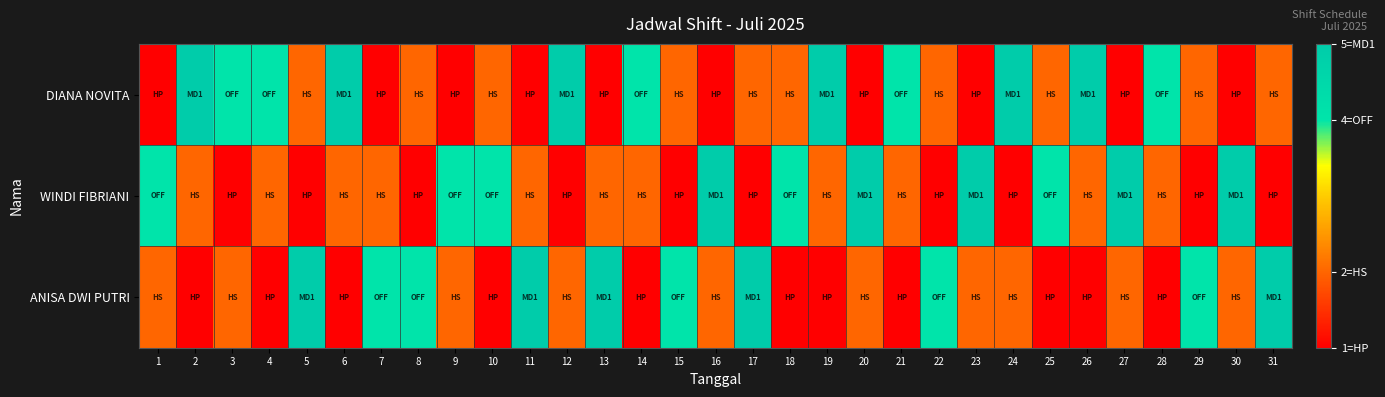

Reading left to right, list all the values displayed in this chart.

DIANA NOVITA: 1=1	2=5	3=4	4=4	5=2	6=5	7=1	8=2	9=1	10=2	11=1	12=5	13=1	14=4	15=2	16=1	17=2	18=2	19=5	20=1	21=4	22=2	23=1	24=5	25=2	26=5	27=1	28=4	29=2	30=1	31=2
WINDI FIBRIANI: 1=4	2=2	3=1	4=2	5=1	6=2	7=2	8=1	9=4	10=4	11=2	12=1	13=2	14=2	15=1	16=5	17=1	18=4	19=2	20=5	21=2	22=1	23=5	24=1	25=4	26=2	27=5	28=2	29=1	30=5	31=1
ANISA DWI PUTRI: 1=2	2=1	3=2	4=1	5=5	6=1	7=4	8=4	9=2	10=1	11=5	12=2	13=5	14=1	15=4	16=2	17=5	18=1	19=1	20=2	21=1	22=4	23=2	24=2	25=1	26=1	27=2	28=1	29=4	30=2	31=5